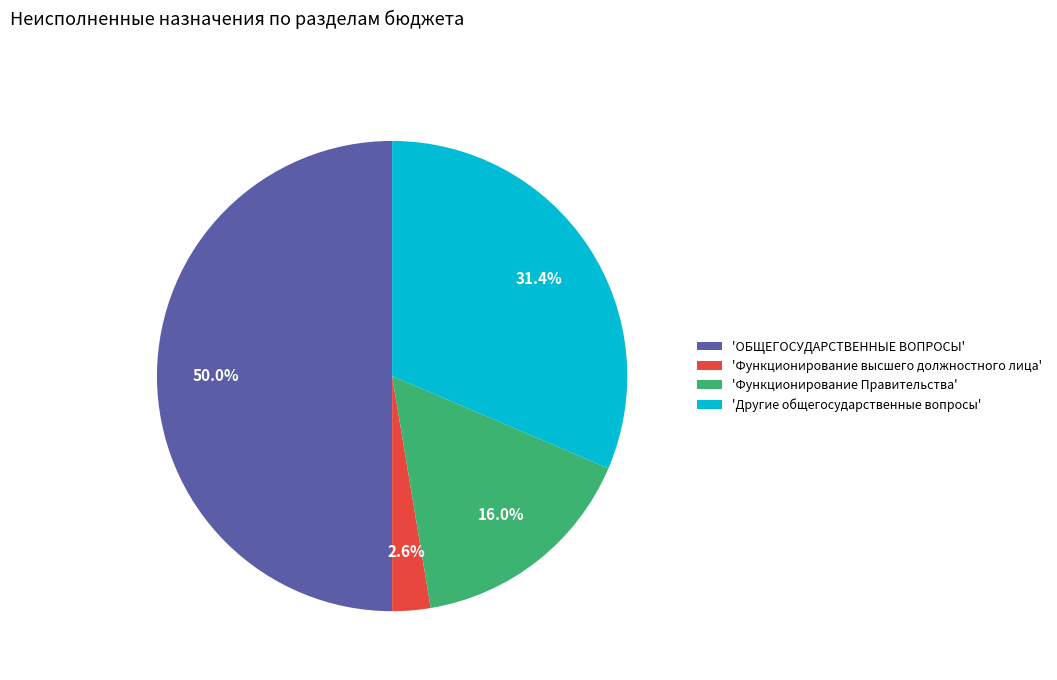

Between 'Другие общегосударственные вопросы' and 'Функционирование Правительства', which is larger?

'Другие общегосударственные вопросы'